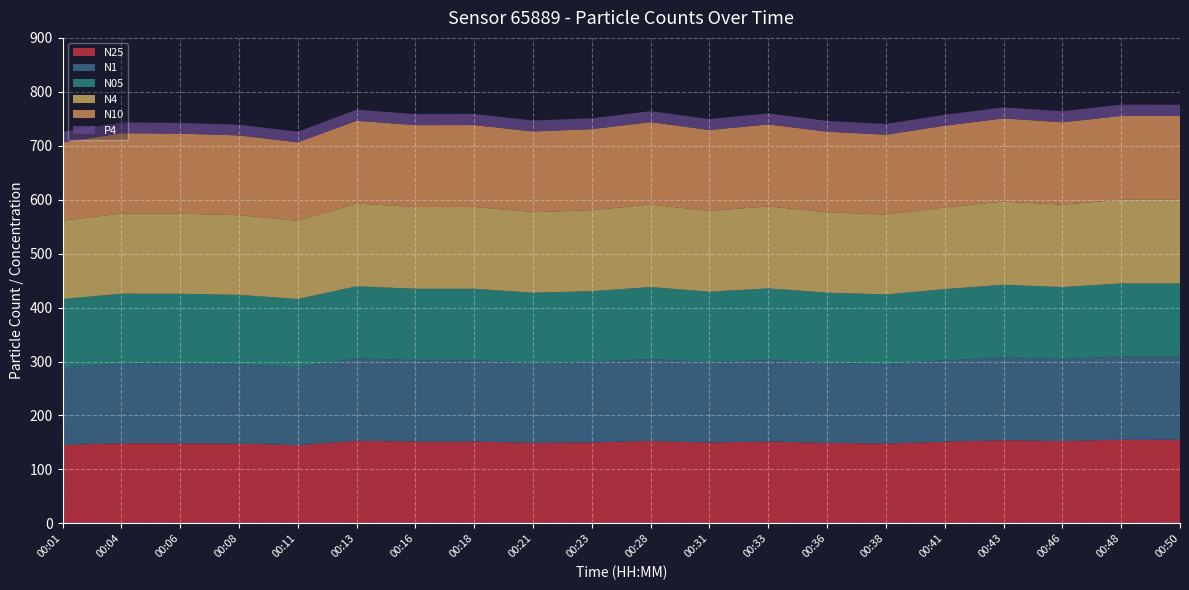

Reading left to right, transcribe all the data shown in this chart.

N25: 145.0	148.5	148.3	147.7	145.1	153.2	151.6	151.6	149.2	150.0	152.7	149.8	151.8	149.0	147.9	151.3	154.1	152.6	155.1	155.1
N1: 144.4	147.8	147.8	147.1	144.4	152.6	151.0	150.9	148.5	149.4	152.1	149.1	151.2	148.5	147.3	150.8	153.6	152.1	154.4	154.4
N05: 126.5	129.5	129.6	128.9	126.5	133.8	132.4	132.3	130.0	131.1	133.4	130.6	132.6	130.3	129.1	132.2	134.8	133.4	135.3	135.3
N4: 145.2	148.6	148.4	147.8	145.2	153.3	151.7	151.7	149.3	150.1	152.7	149.9	151.9	149.1	148.0	151.4	154.1	152.7	155.2	155.2
N10: 145.2	148.7	148.4	147.8	145.2	153.4	151.7	151.8	149.4	150.2	152.8	149.9	152.0	149.2	148.1	151.5	154.2	152.8	155.2	155.2
P4: 19.7	20.2	19.9	19.9	19.7	20.7	20.4	20.6	20.4	20.2	20.5	20.3	20.5	20.0	20.0	20.4	20.5	20.5	21.0	21.0